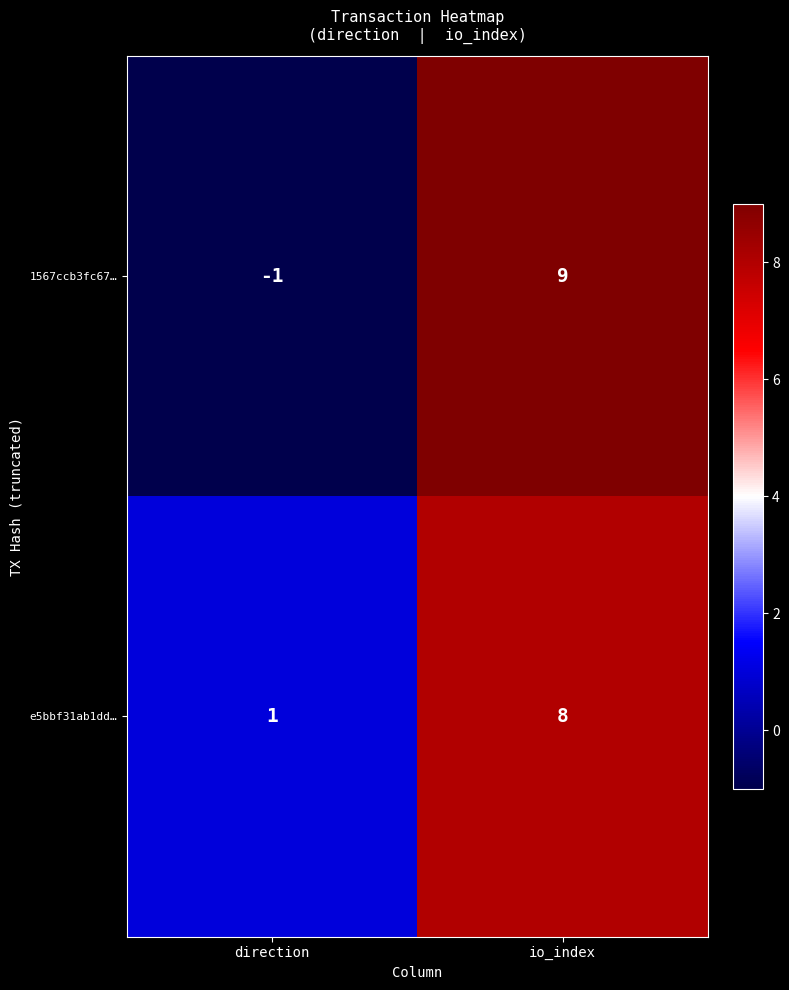

The e5bbf31ab1dd… series shows 14 at io_index. True or false?

False